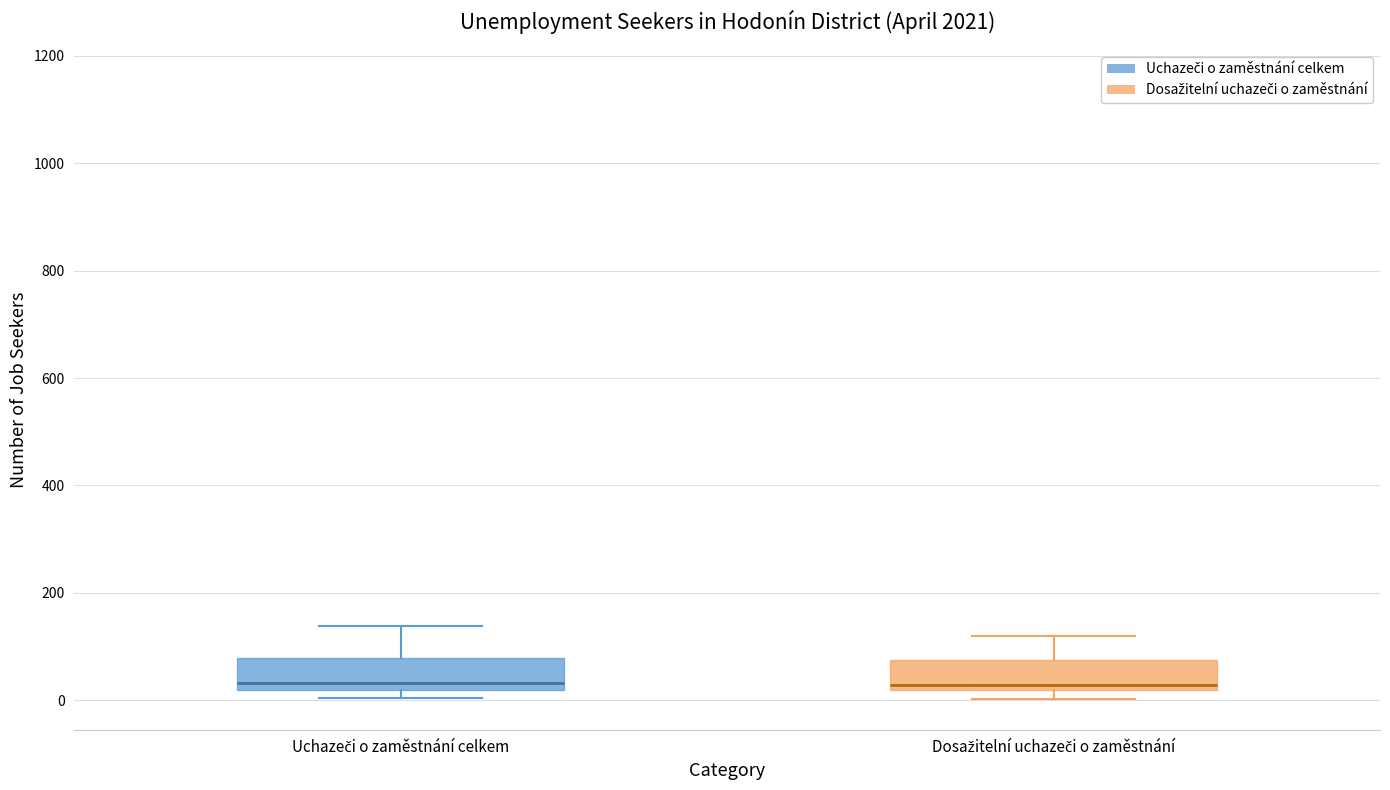

Where does the median line of the box for Uchazeči o zaměstnání celkem sit on the y-axis? The values are not printed on the chart, so give them approximately, as read against the axis.

40